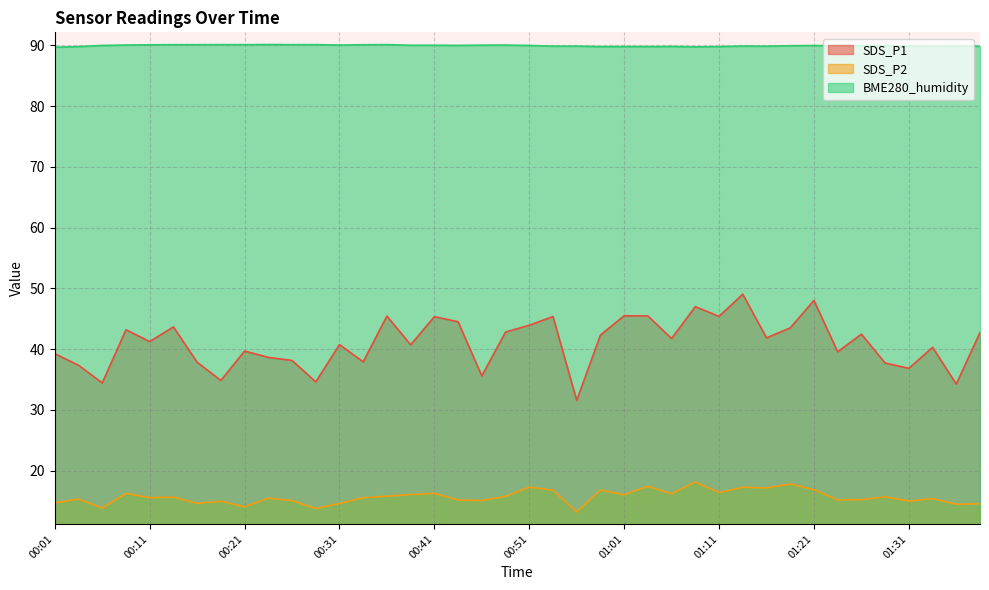

Between 00:46 and 01:38, which series saw the biggest shift?

SDS_P1